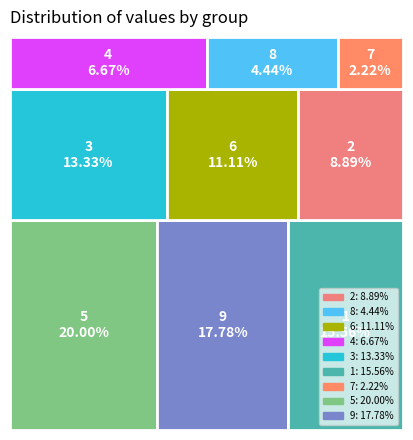

Rank the categories by value from lowest to highest.

7, 8, 4, 2, 6, 3, 1, 9, 5